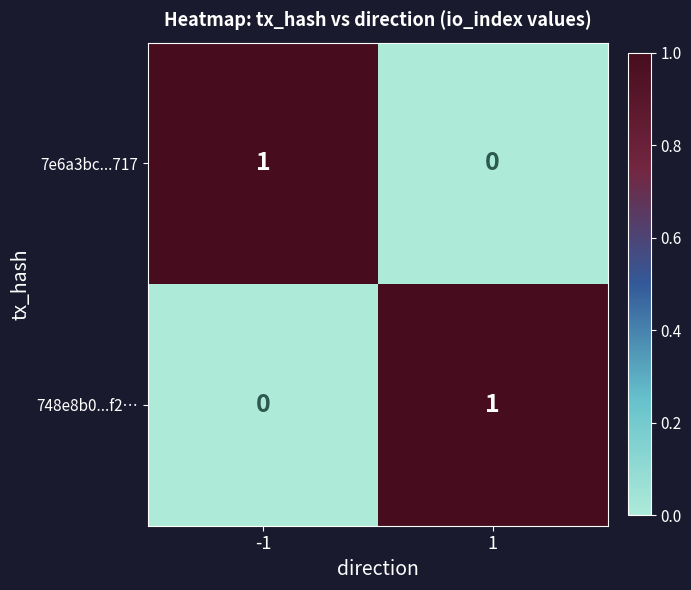

True or false: 748e8b0...f2… has a value of -1 at -1.

False